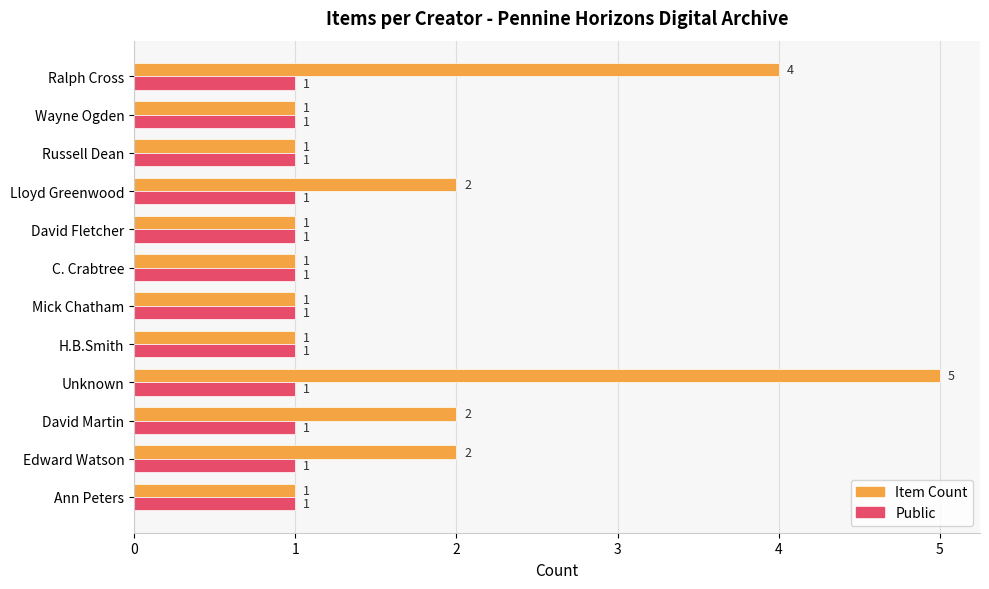

At which category is the sum across all series the highest?

Unknown